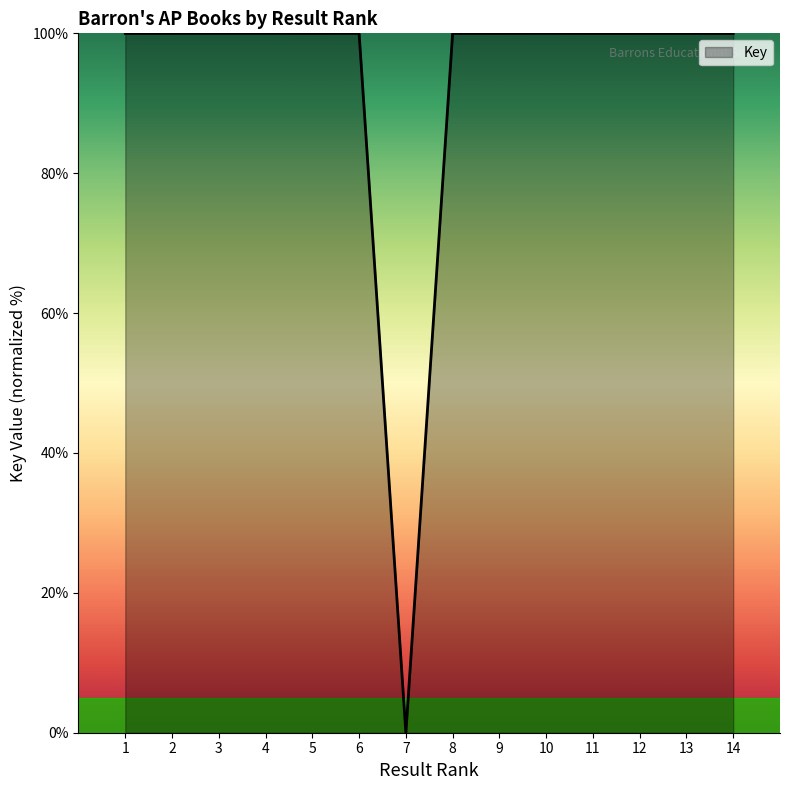

What value does the data have at 6?

100.0